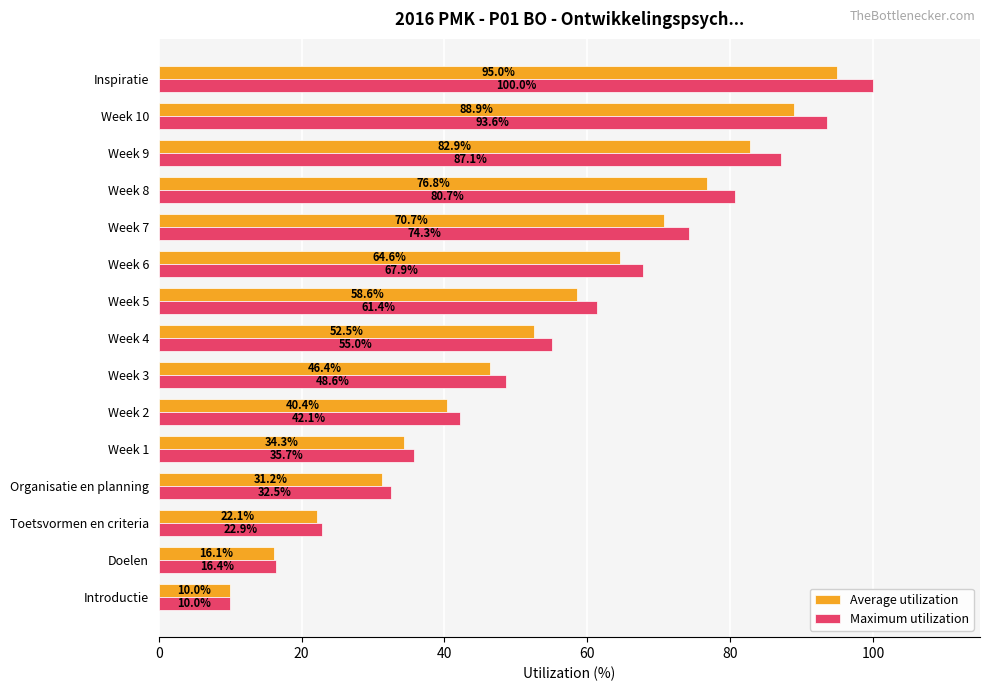

What is the average value of the Maximum utilization series?

55.2